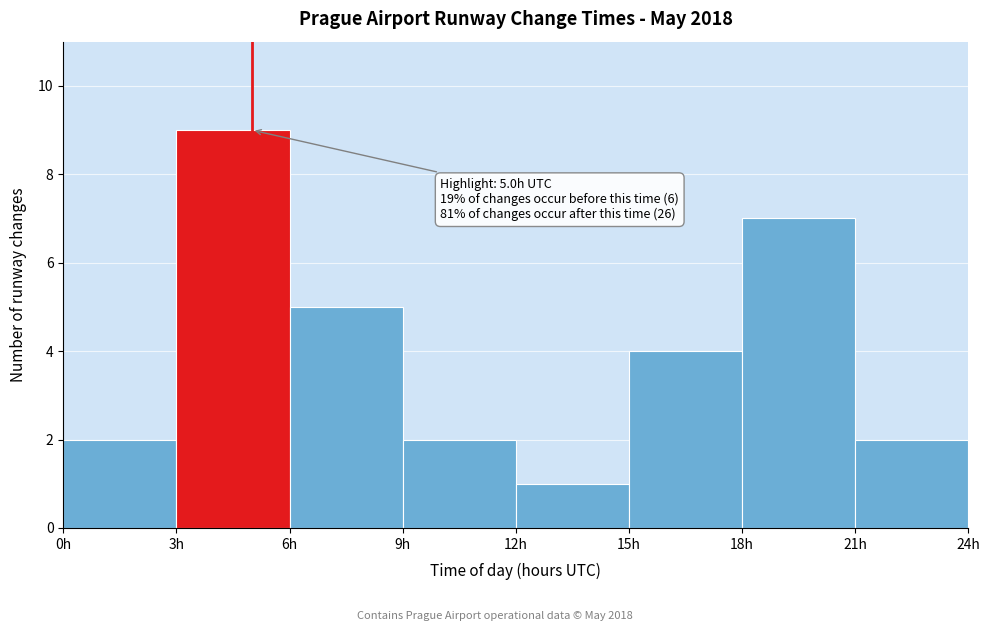

Over which range of the x-axis is the bar tallest?

3 to 6